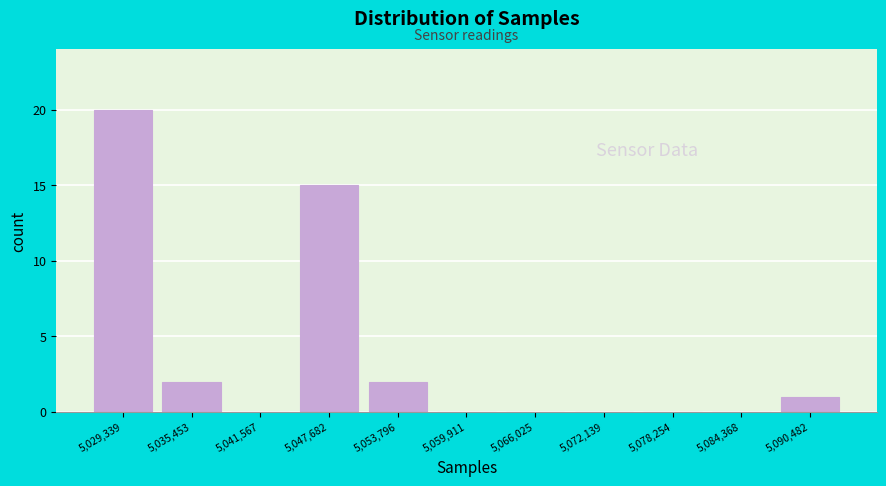

Reading left to right, list every bar in this chart as the range it spans on the x-axis followed by its height. Neither the bar edges nor the heights are printed on the chart, so give them approximately, as read against the axes.

5026000 to 5032000: 20
5032000 to 5039000: 2
5039000 to 5045000: 0
5045000 to 5051000: 15
5051000 to 5057000: 2
5057000 to 5063000: 0
5063000 to 5069000: 0
5069000 to 5075000: 0
5075000 to 5081000: 0
5081000 to 5087000: 0
5087000 to 5094000: 1